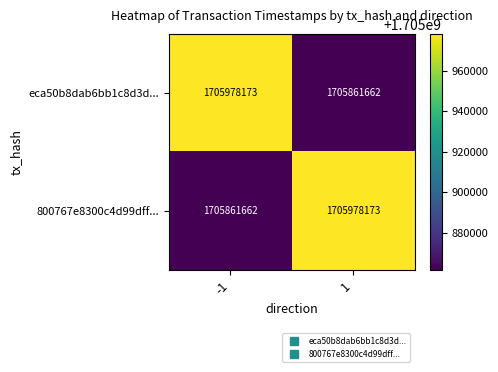

What value does the eca50b8dab6bb1c8d3d... series have at 1, to the nearest 50?

1705861650